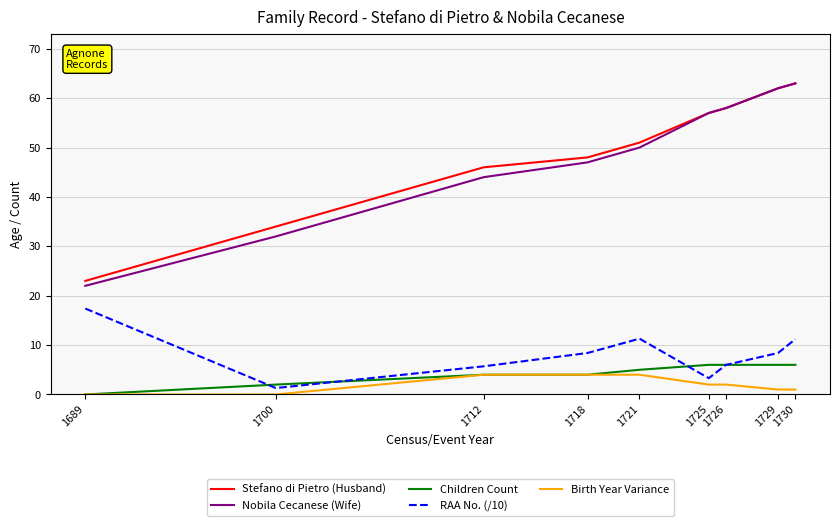

At which label does Stefano di Pietro (Husband) reach its minimum?

1689